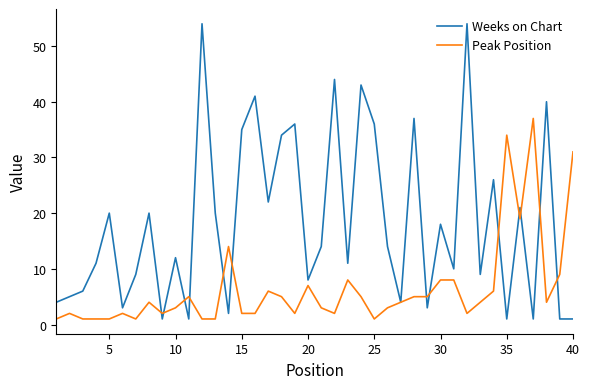

Which series has the largest total across all categories?

Weeks on Chart